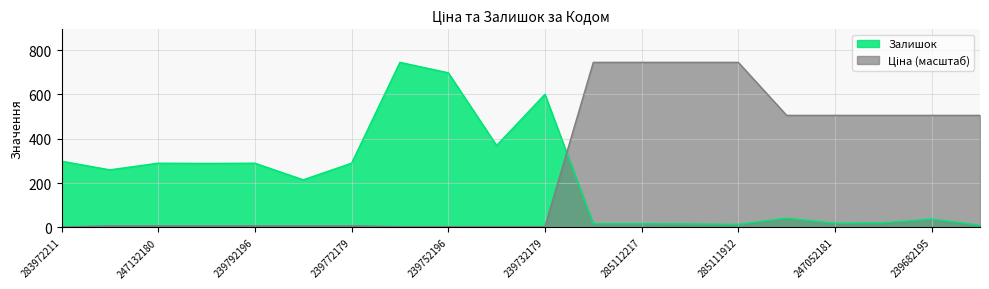

True or false: Залишок has a value of 42.0 at 284392211.

True